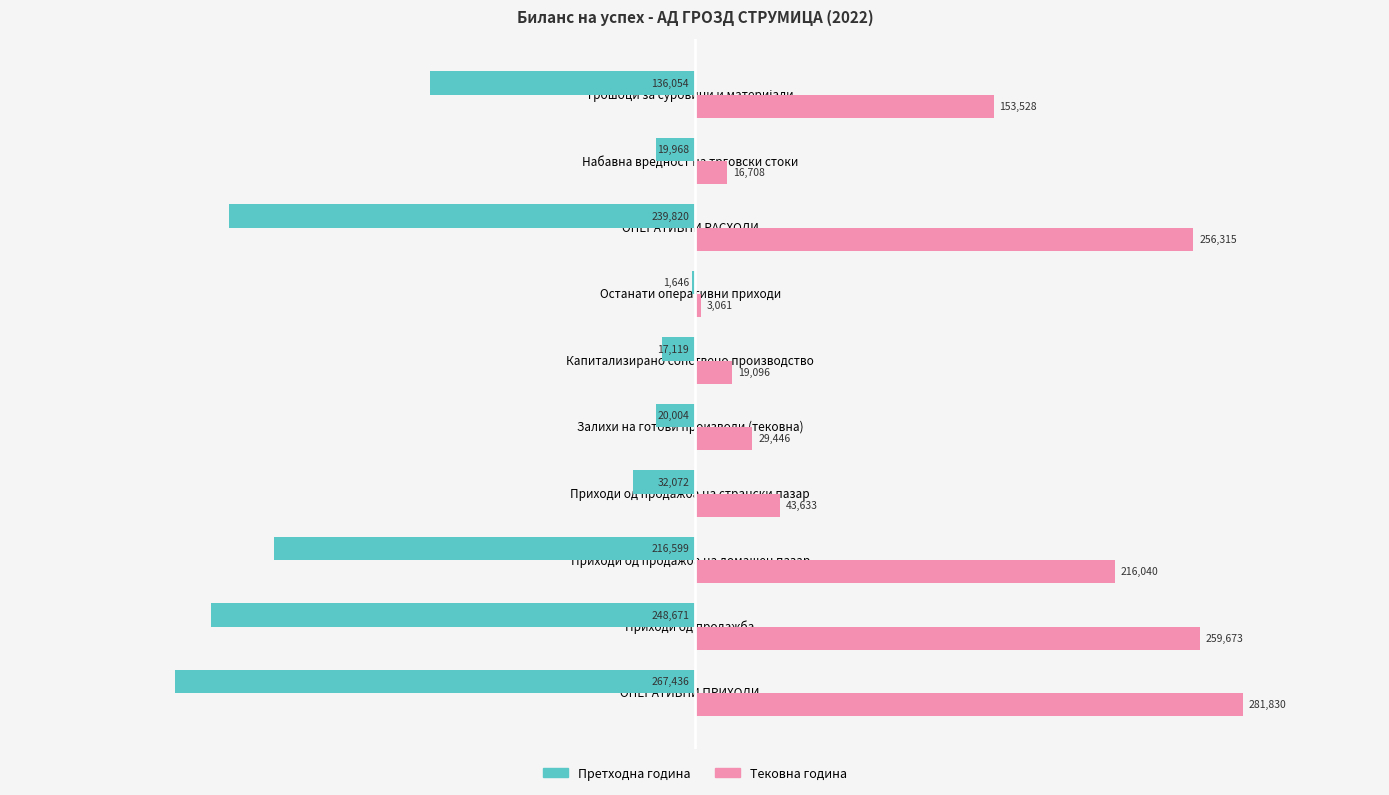

Which series has the largest total across all categories?

Тековна година